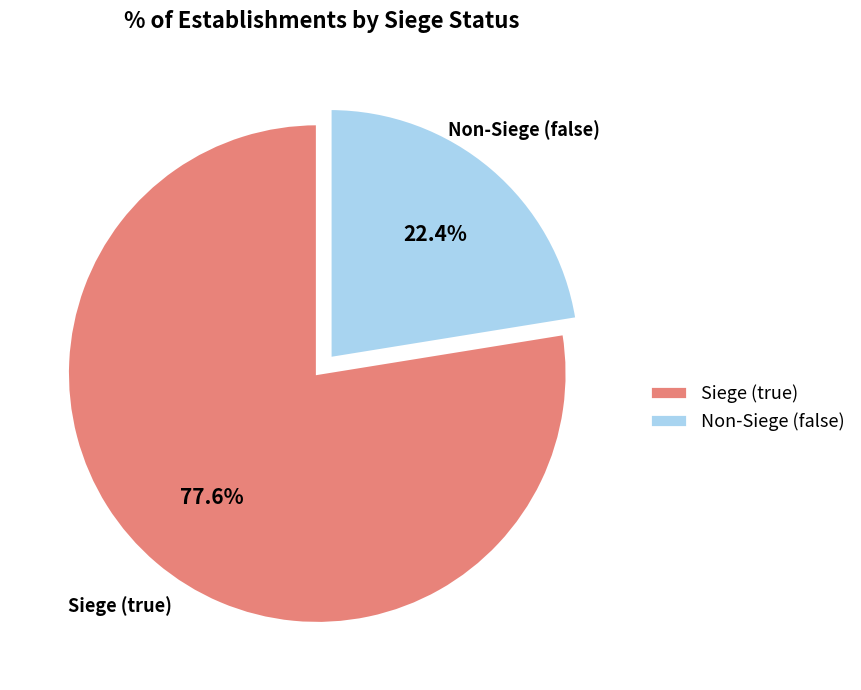

Rank the categories by value from highest to lowest.

Siege (true), Non-Siege (false)